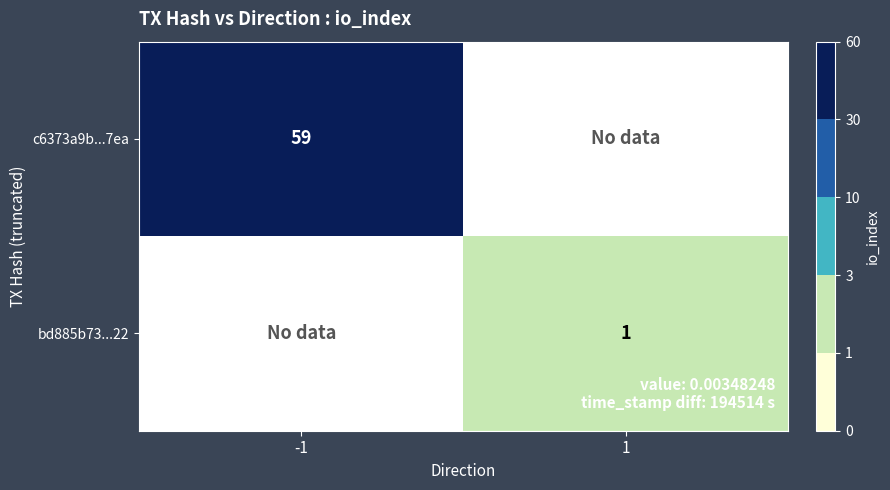

True or false: c6373a9b...7ea has a value of 59 at -1.

True